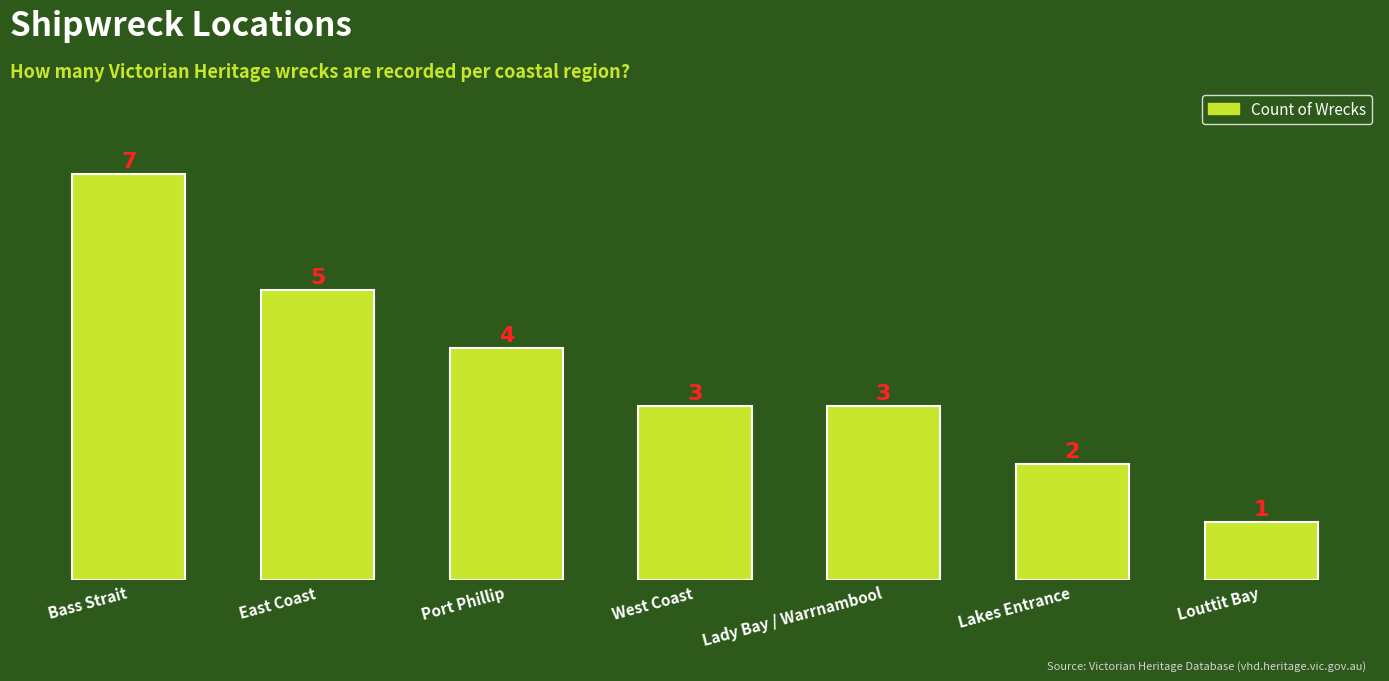

How many data points does each series have?

7